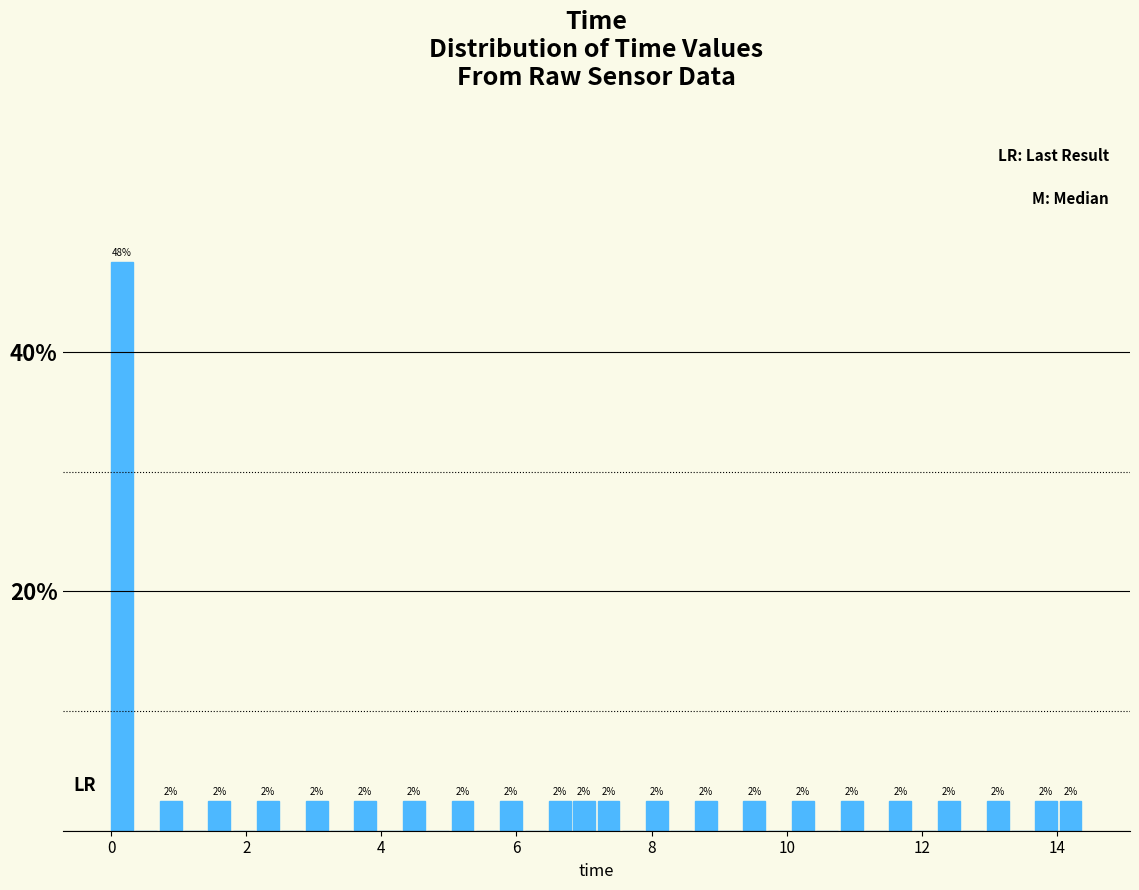

Around what value on the x-axis is the tallest bar? Give the approximate position of its centre, as read against the axis.

0.2